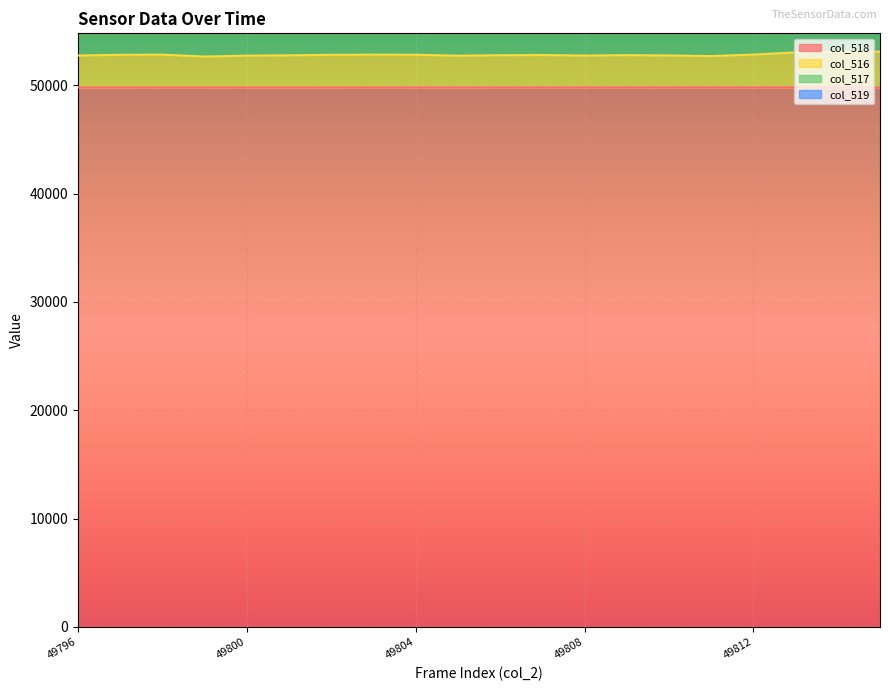

Which label corresponds to the smallest value in the chart?

49796